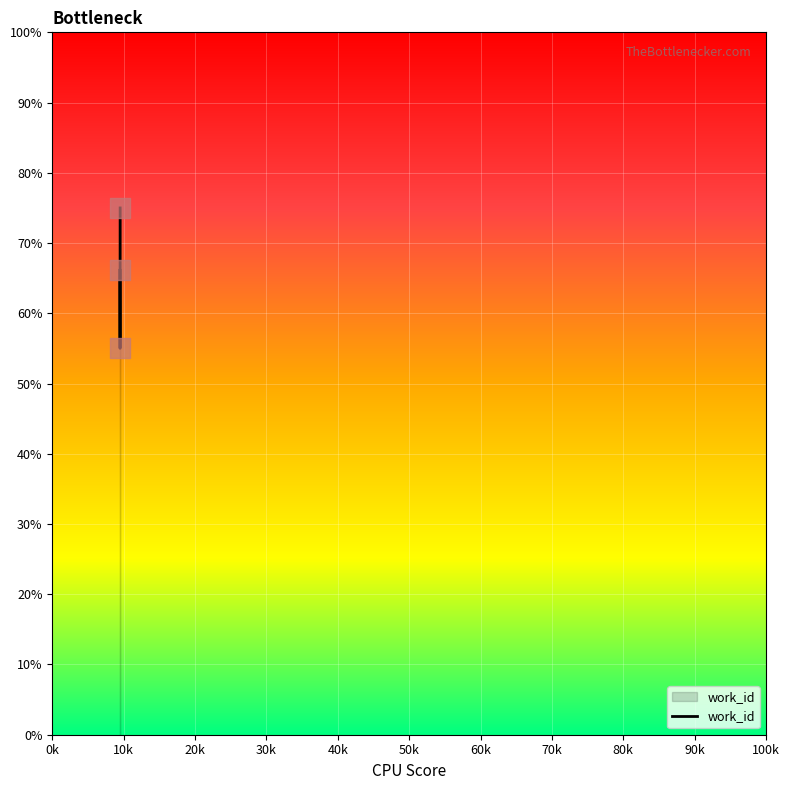

What is the ratio of the value at 9501 to the value at 9515?

0.7